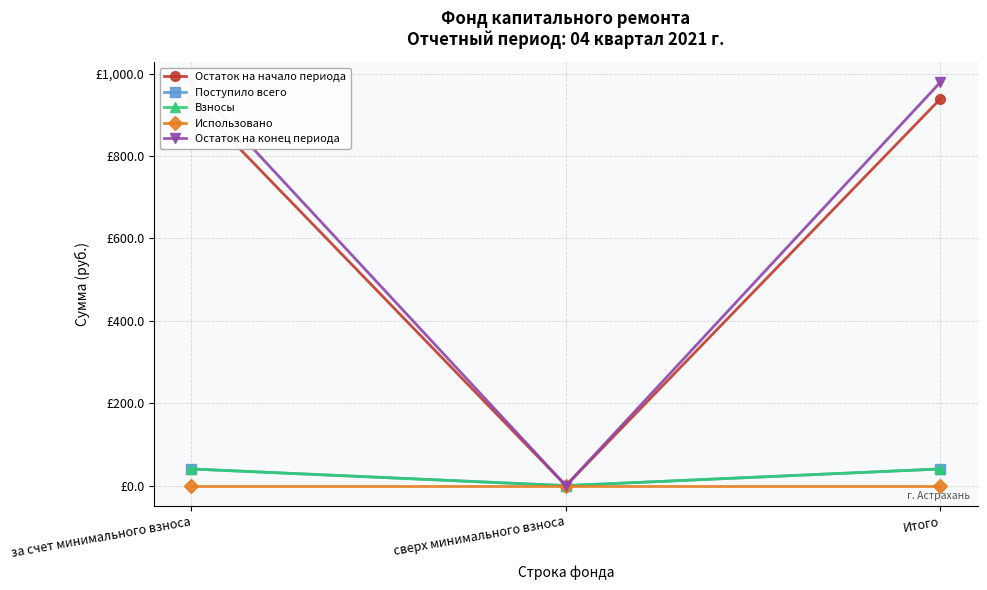

Rank the series by their maximum value, from lowest to highest.

Использовано, Поступило всего, Взносы, Остаток на начало периода, Остаток на конец периода